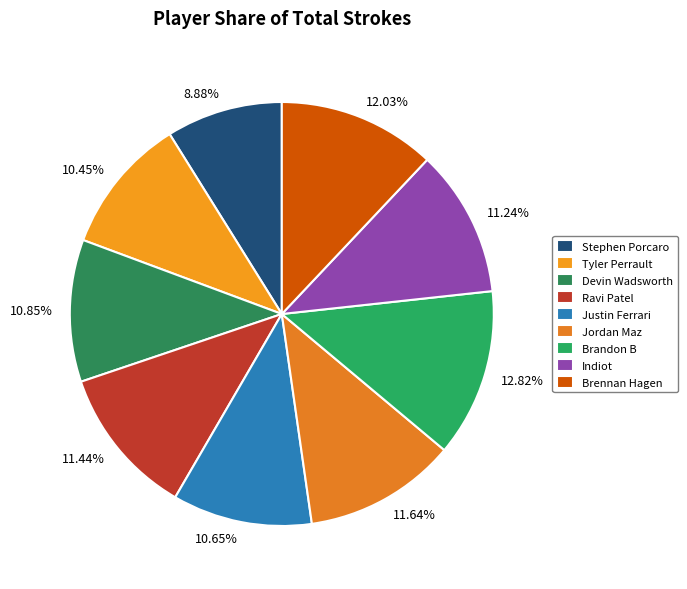

What is the ratio of the value at 10.45% to the value at 10.65%?

1.0